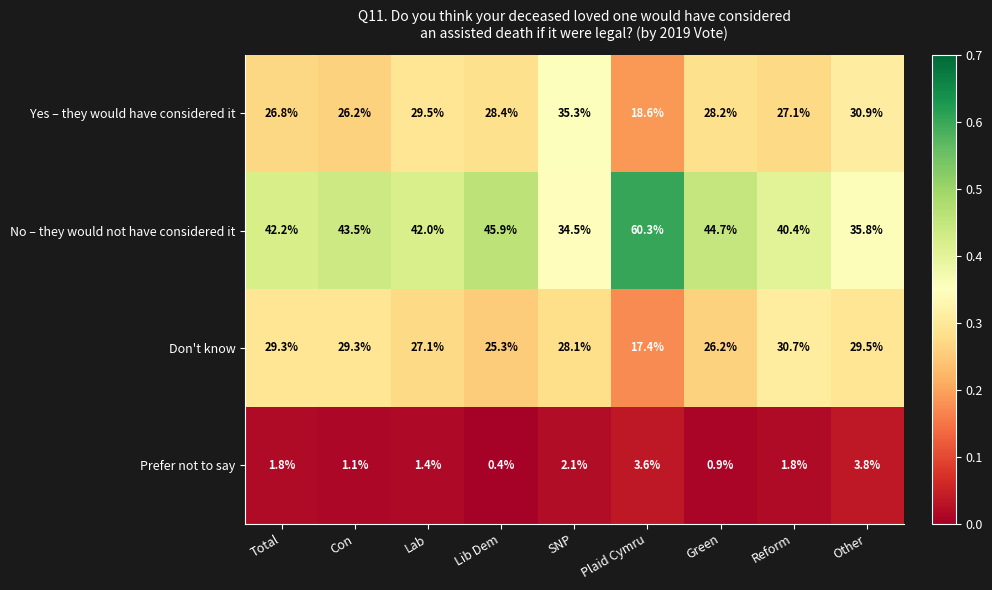

Where is No – they would not have considered it nearest to the value 47?

Lib Dem